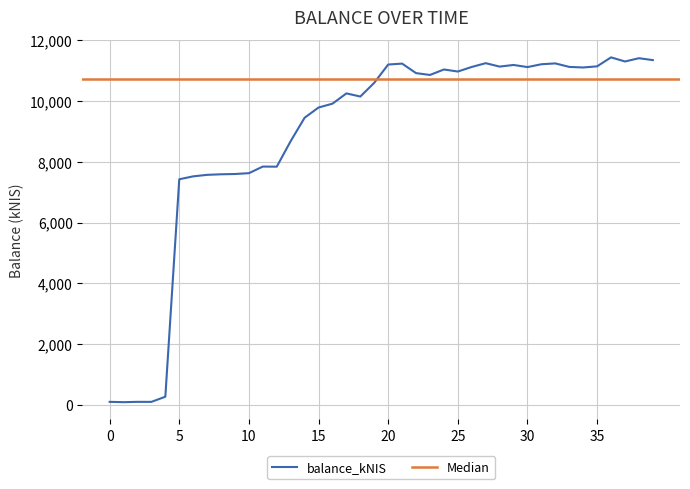

Does the chart display data point markers on the line(s)?

No